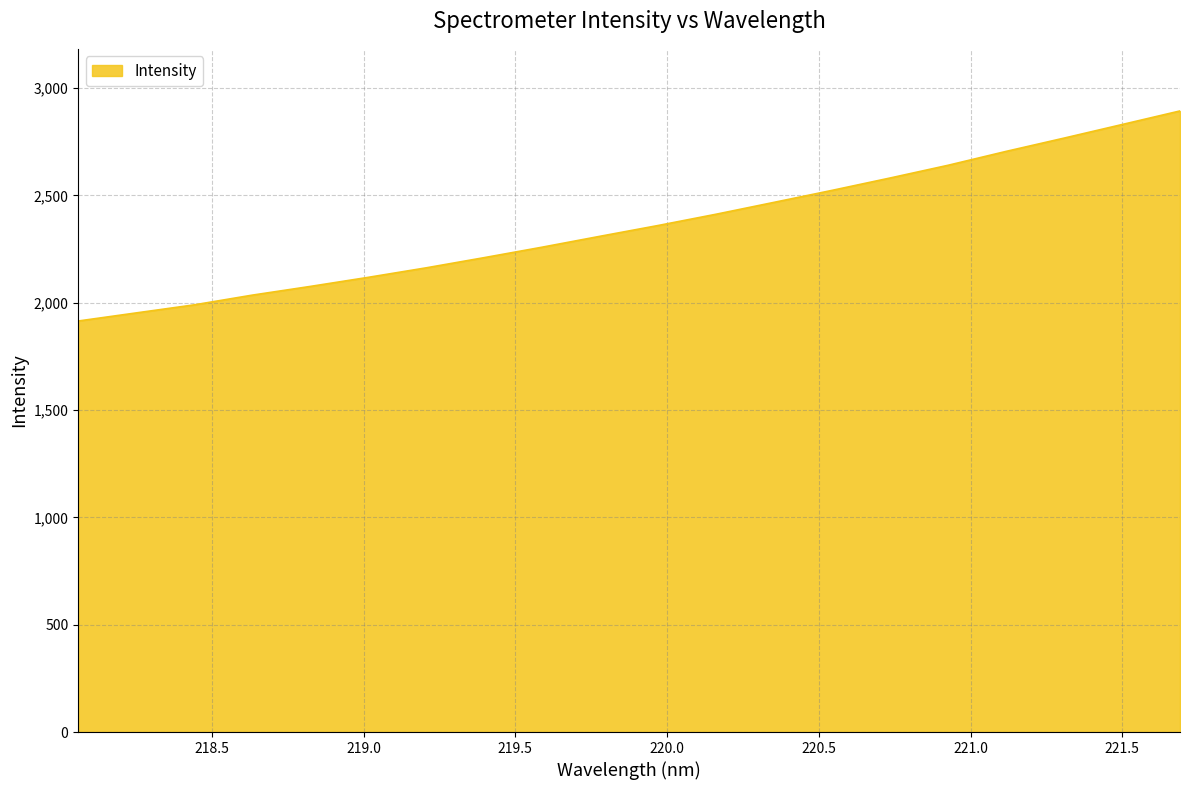

What is the minimum value shown in the chart?

1914.4